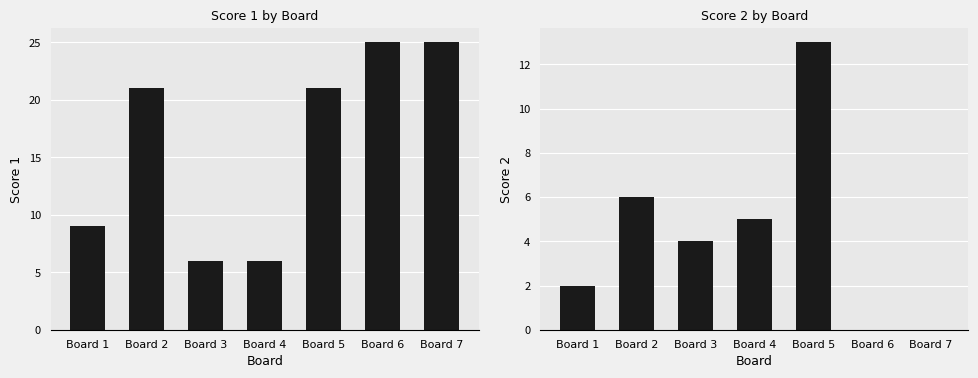

Which series has the largest range (max minus min)?

Score 1